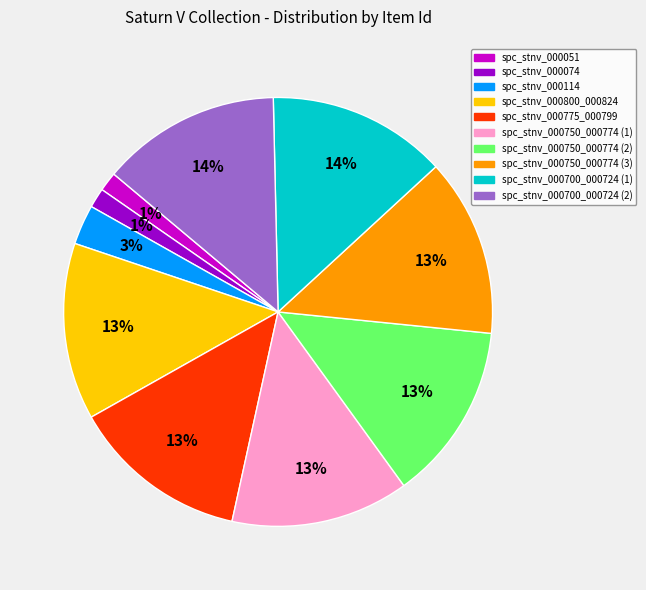

What percentage is the spc_stnv_000750_000774 (3) slice, to the nearest percent?

13%